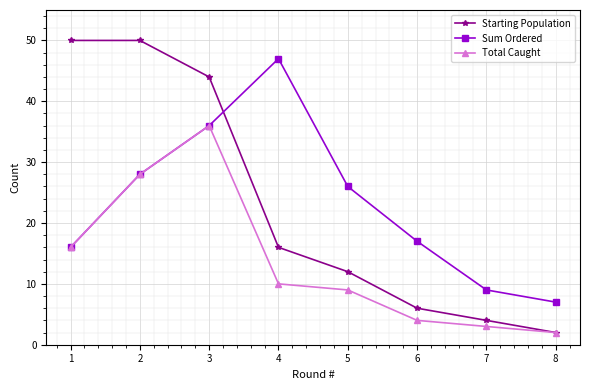

What is the difference between the second highest and second lowest values in the Starting Population series?

46